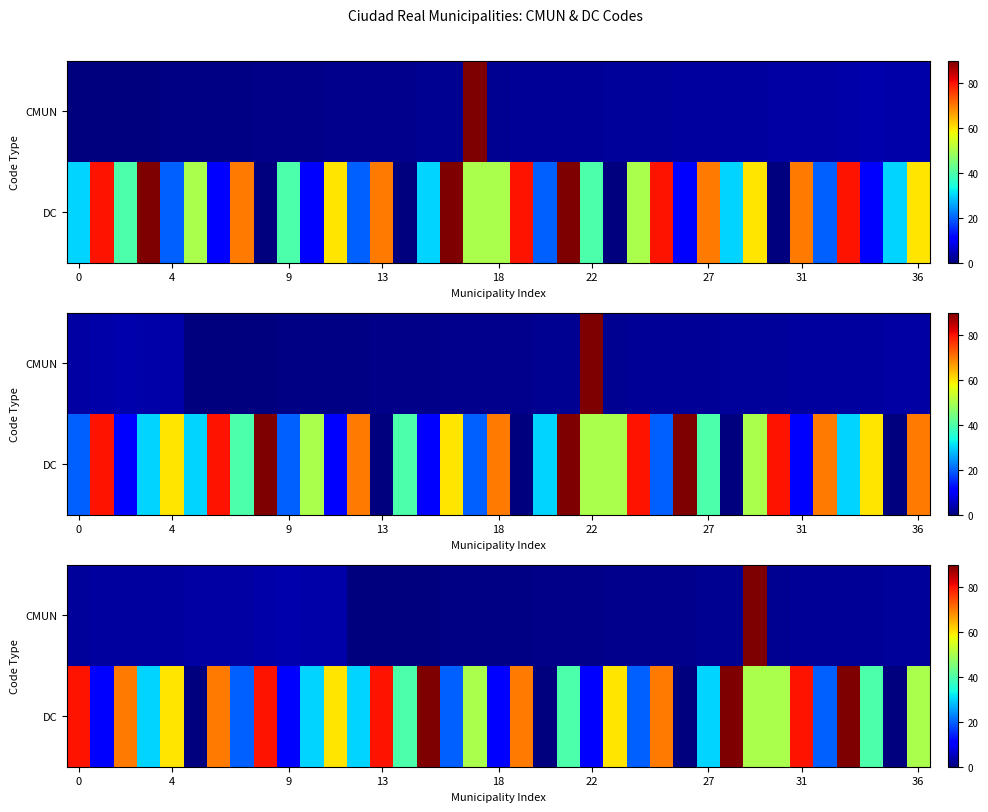

What is the sum of all DC values?

1610.0